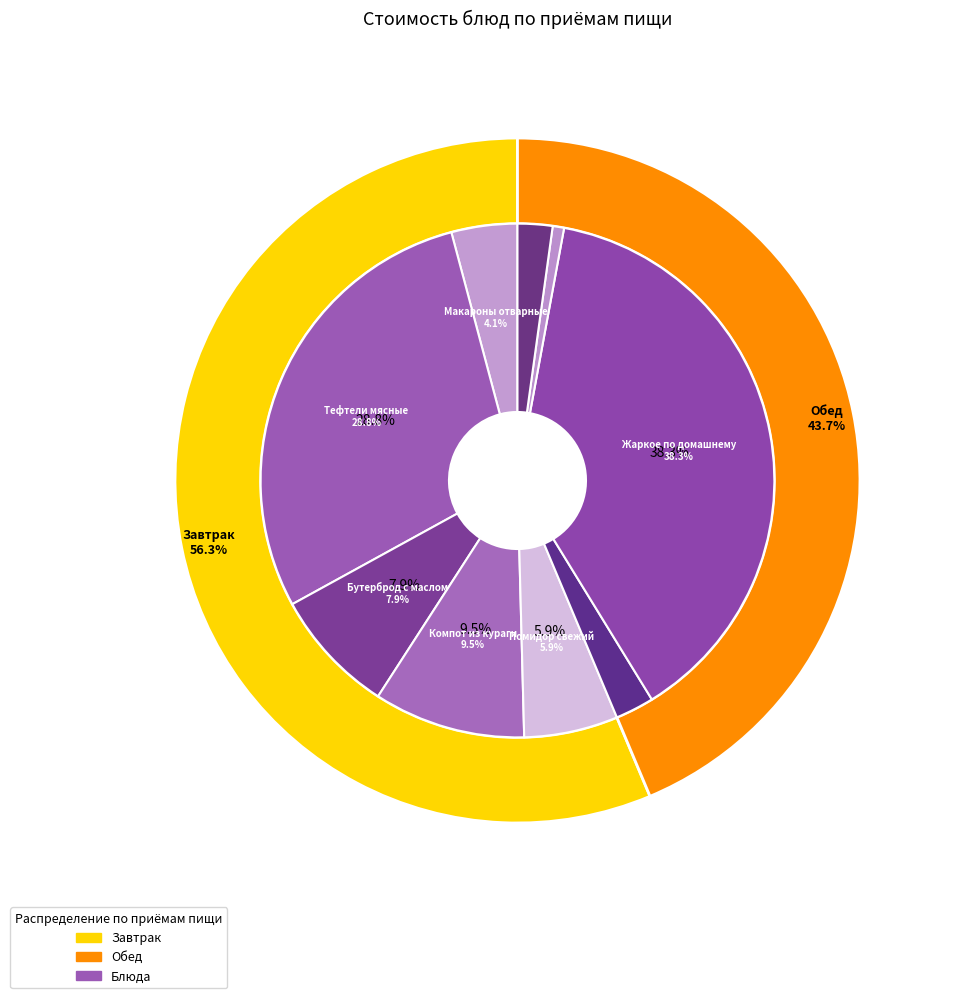

Does Суп картофельный с макаронными изделиями represent more than half of the total?

No